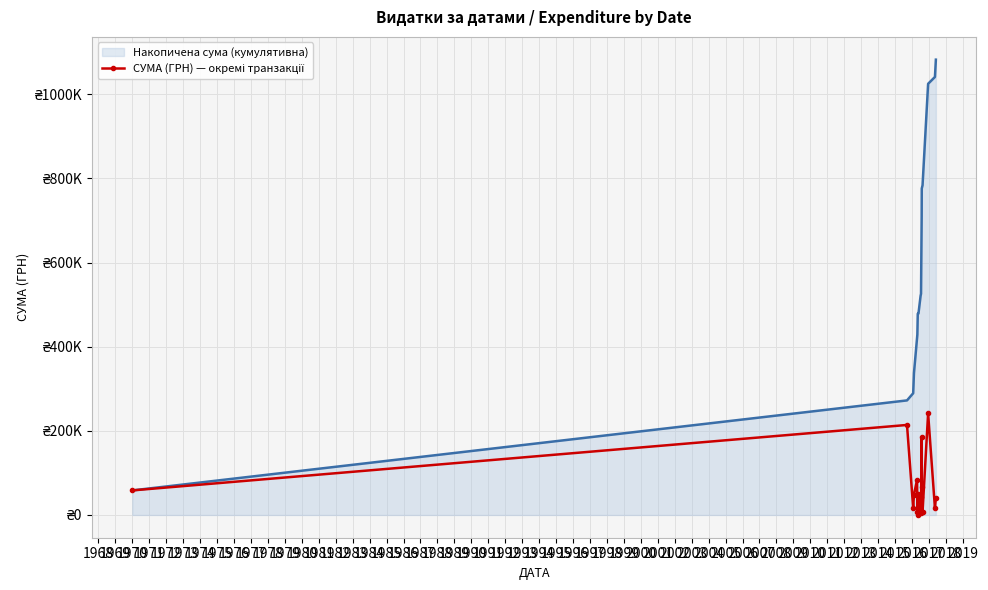

Reading right to left, list all the values displayed in this chart.

Накопичена сума (кумулятивна): 1082347.2	1041250.2	1025000.2	783742.2	776143.2	710309.9	525877.9	521107.9	478857.9	478329.9	428805.9	421220.9	337541.3	289333.8	272309.0	58359.0
СУМА (ГРН) — окремі транзакції: 41097.0	16250.0	241258.0	7599.0	65833.3	184432.0	4770.0	42250.0	528.0	49524.0	7585.0	83679.6	48207.5	17024.8	213950.0	58359.0